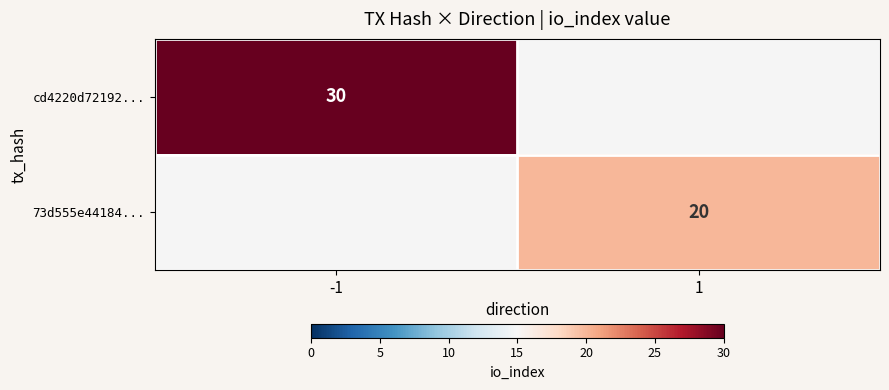

The 73d555e44184... series shows 13.6 at 1. True or false?

False